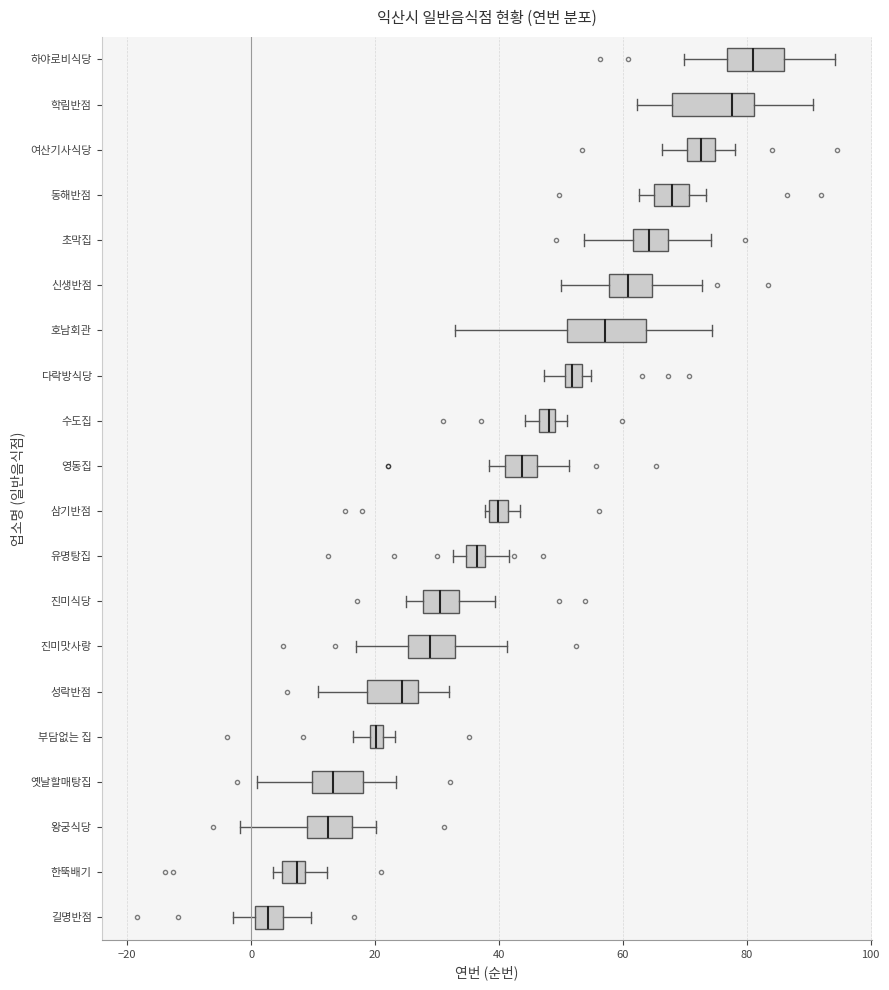

Where is the left edge of the box for 초막집 on the x-axis? The values are not printed on the chart, so give them approximately, as read against the axis.

62